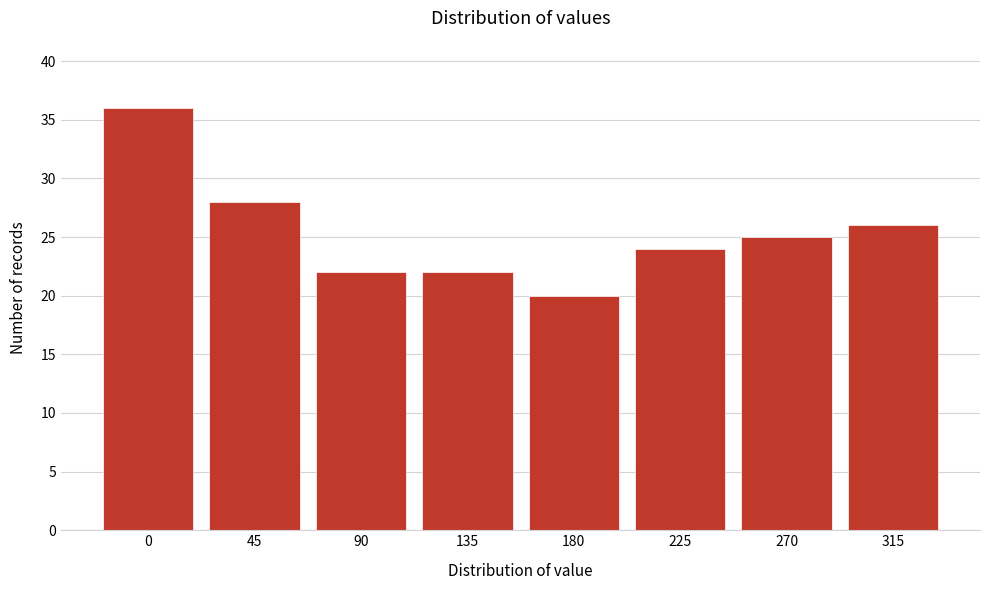

Reading left to right, transcribe all the data shown in this chart.

0=36	45=28	90=22	135=22	180=20	225=24	270=25	315=26